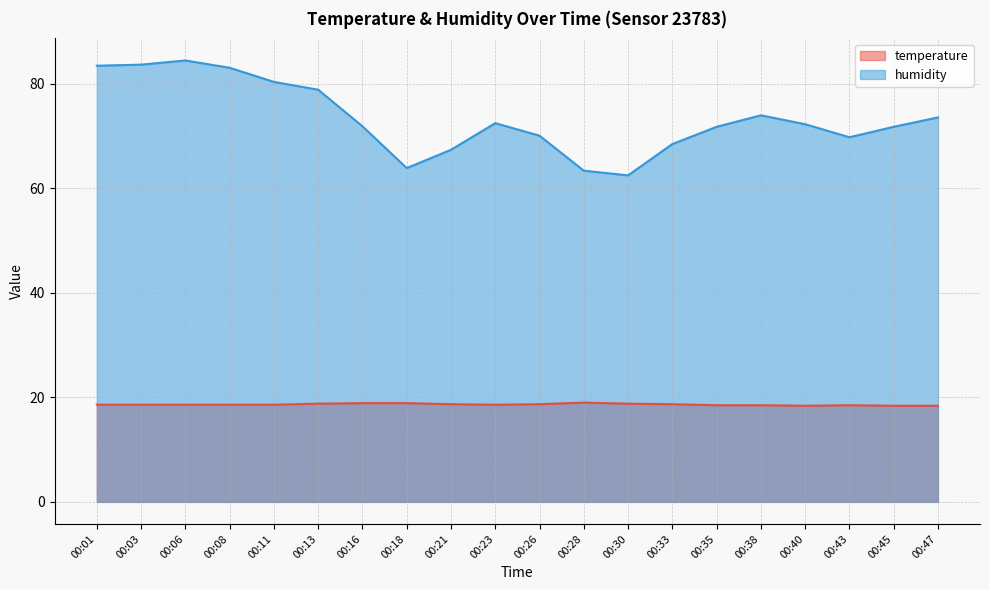

At which category does humidity reach its first local peak?

00:06